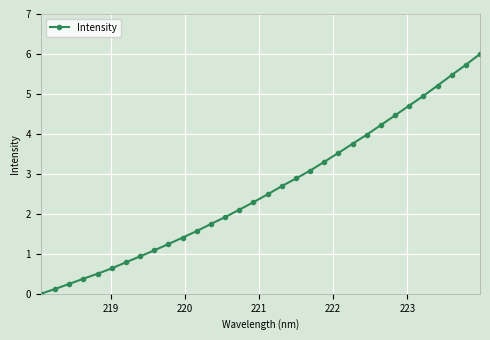

How many lines are shown in the chart?

1